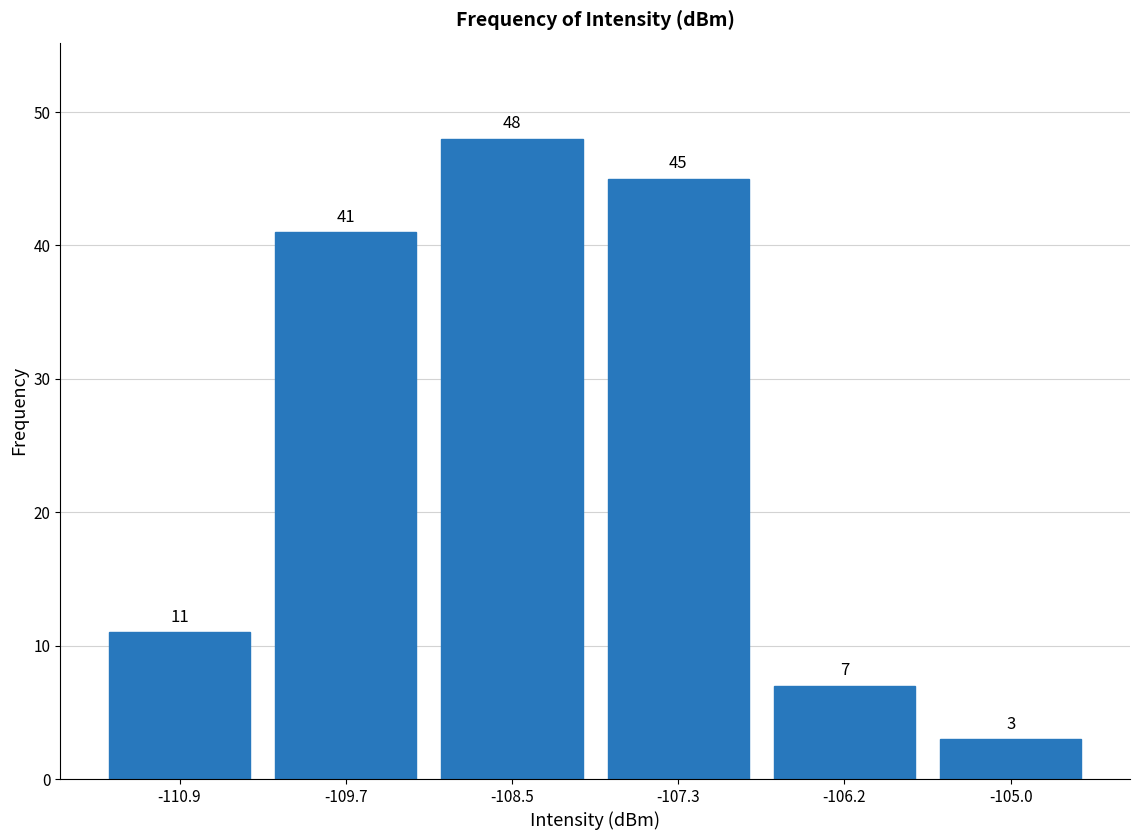

Reading left to right, transcribe this chart: for each bar, give the range it covers on the x-axis and its height. The bar edges are not printed on the chart, so give them approximately, as read against the axis.

-111.4 to -110.2: 11
-110.2 to -109.2: 41
-109.2 to -108.0: 48
-108.0 to -106.8: 45
-106.8 to -105.6: 7
-105.6 to -104.4: 3